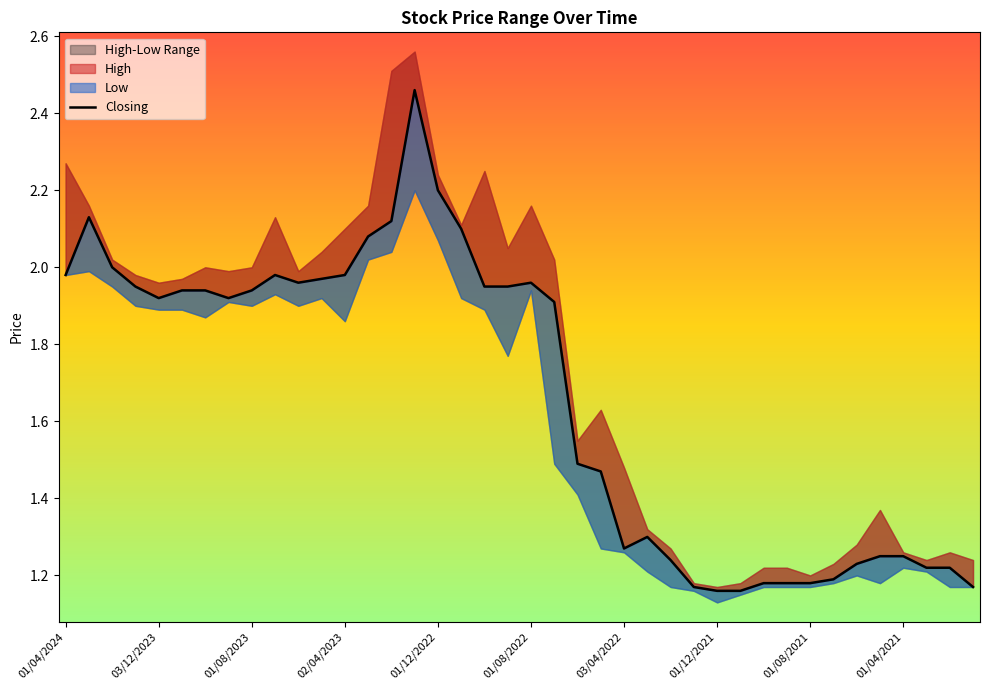

What is the spread (max minus min) of values at 08/05/2022?

0.4